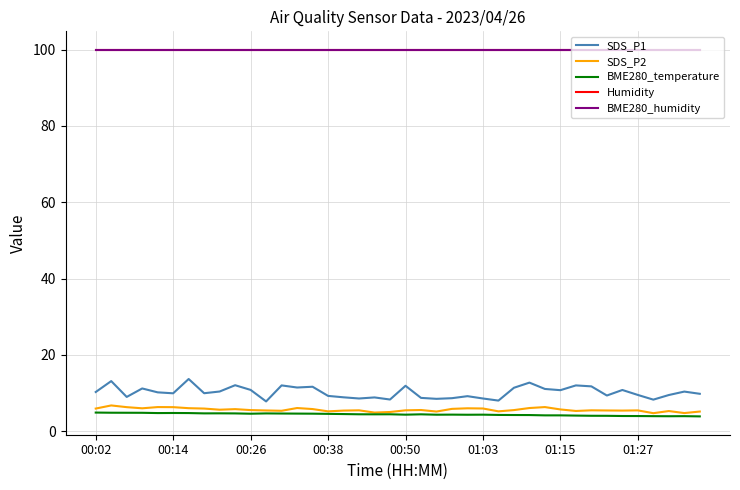

What is the sum of all Humidity values?

3996.0